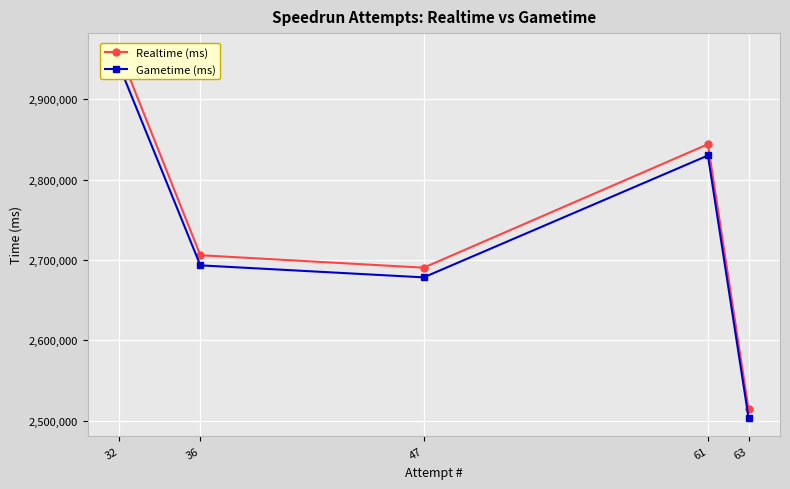

Between 36 and 32, which series saw the biggest shift?

Realtime (ms)